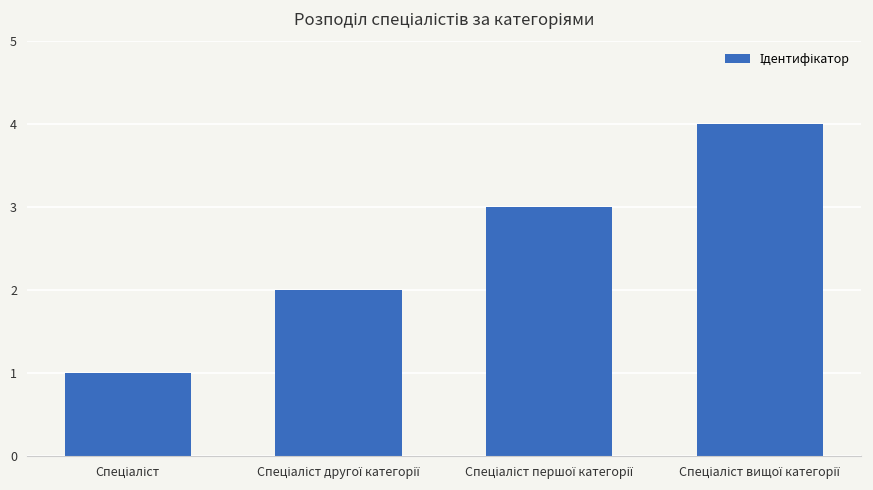

What is the difference between the maximum and minimum values?

3